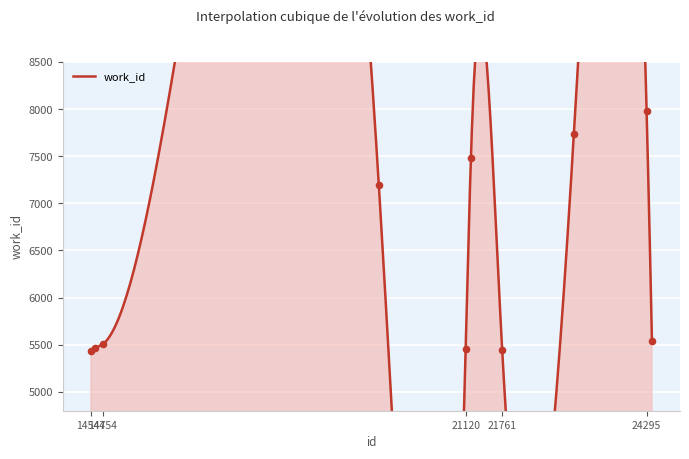

Which has a higher value, 24295 or 21120?

24295